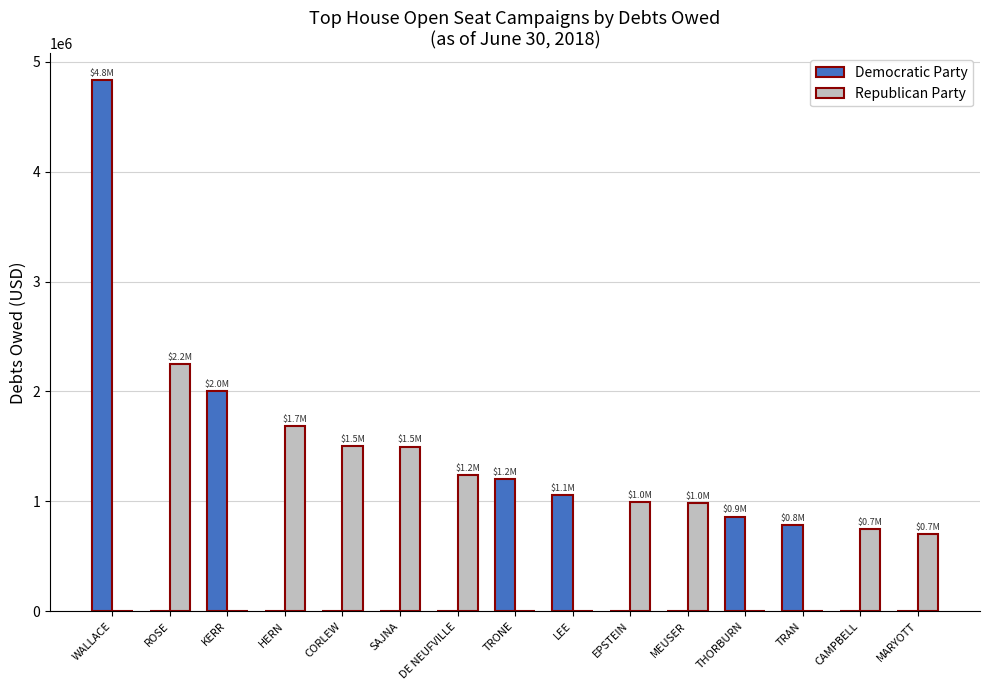

Is it true that Republican Party equals 0.0 at TRONE?

True